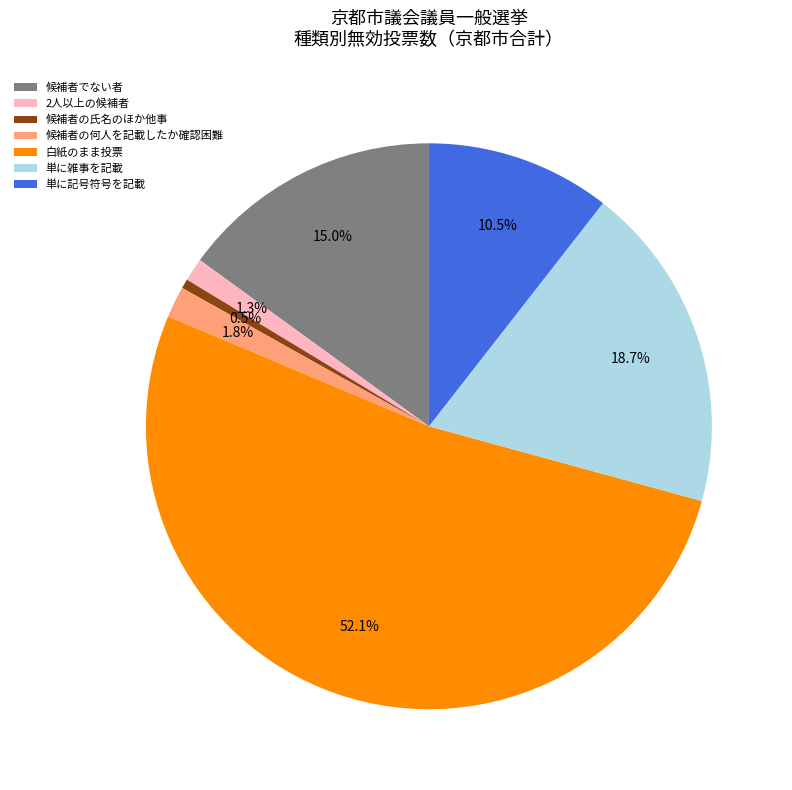

What portion of the pie excludes 2人以上の候補者?

98.7%